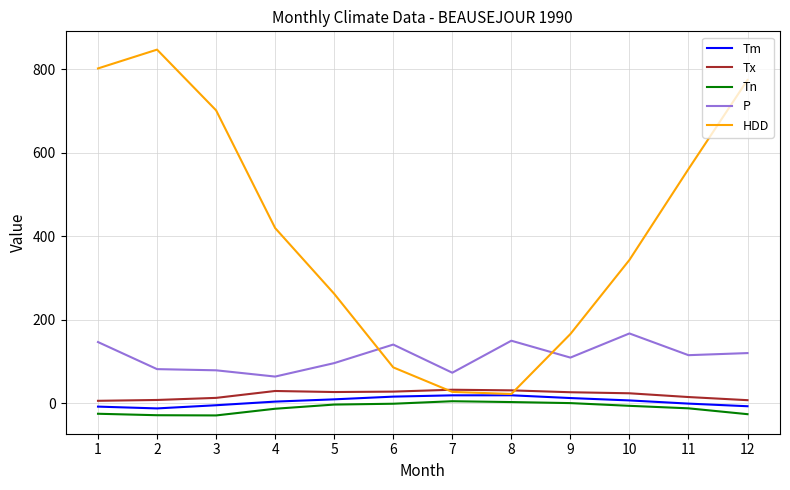

True or false: Tn and P cross at least once.

False